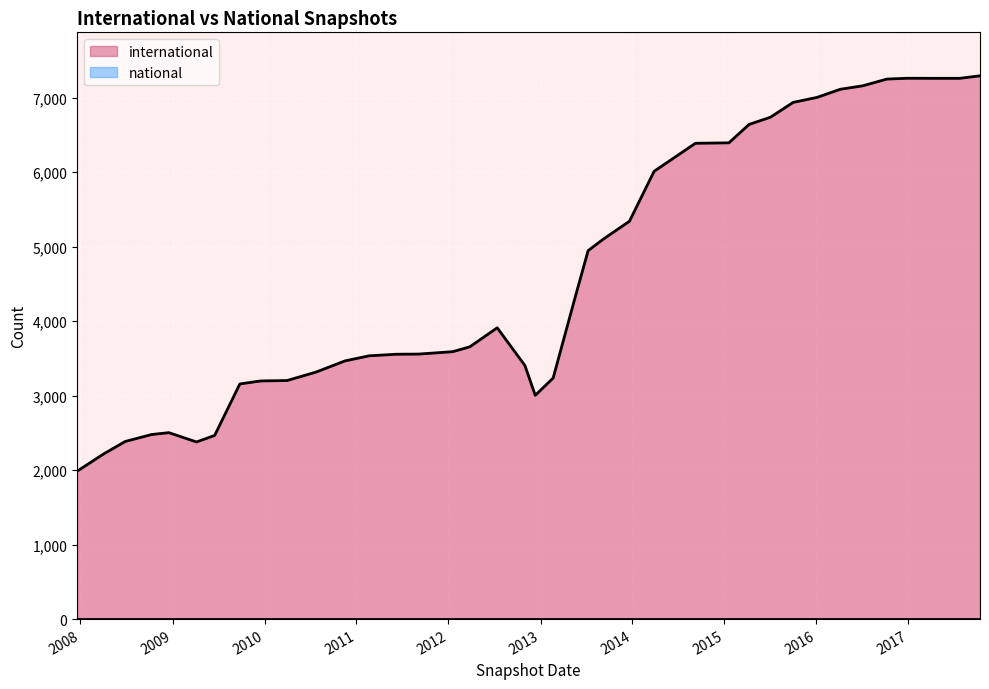

Between 2012-10-31 and 2012-01-18, which series saw the biggest shift?

international